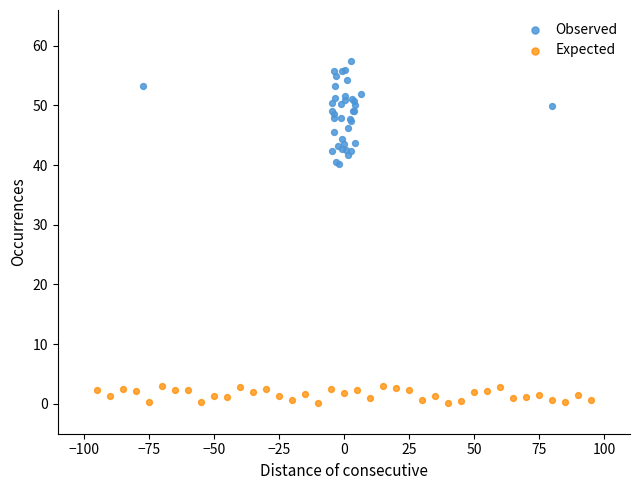

Which series has the widest spread of Y values?

Observed